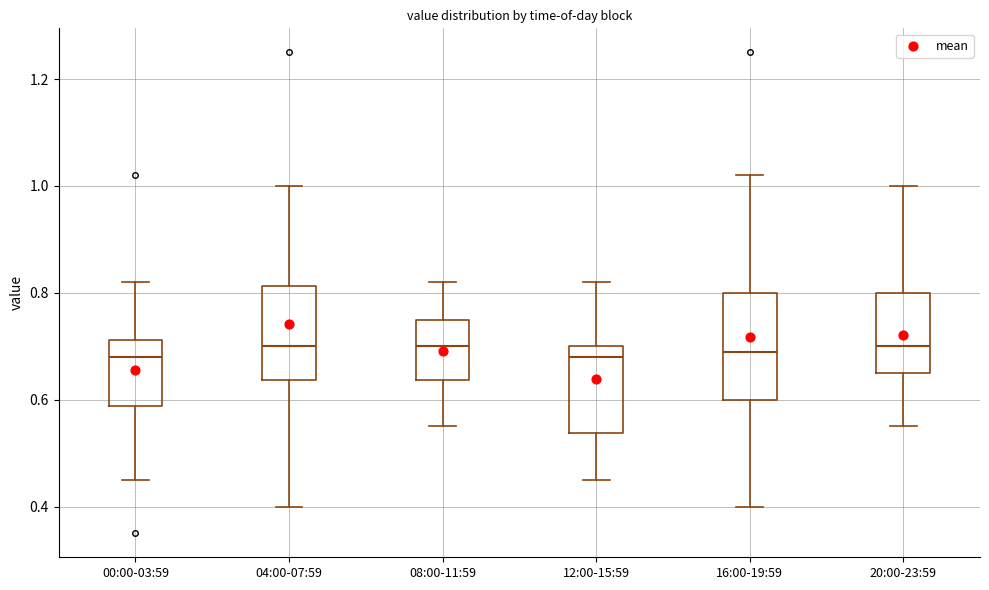

Which box is the tallest, from its lower edge to its upper edge?

16:00-19:59